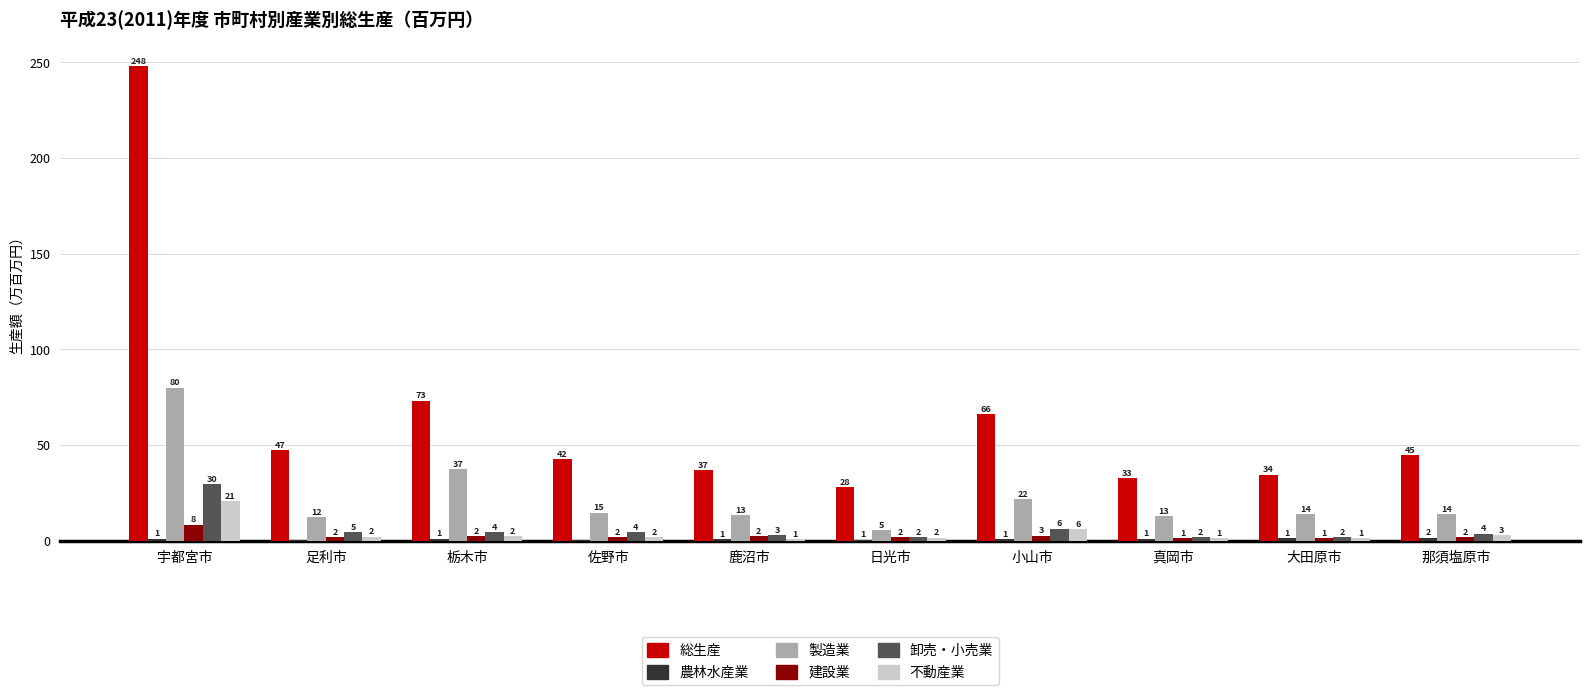

Does the chart contain stacked bars?

No